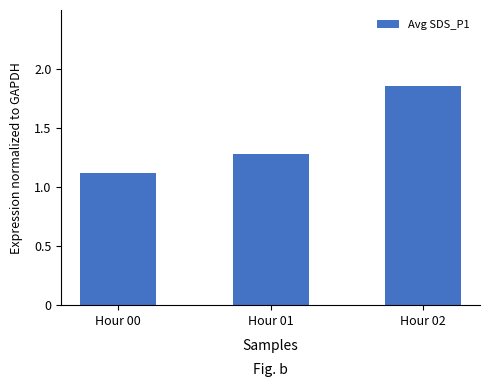

What is the ratio of the value at Hour 00 to the value at Hour 01?

0.9